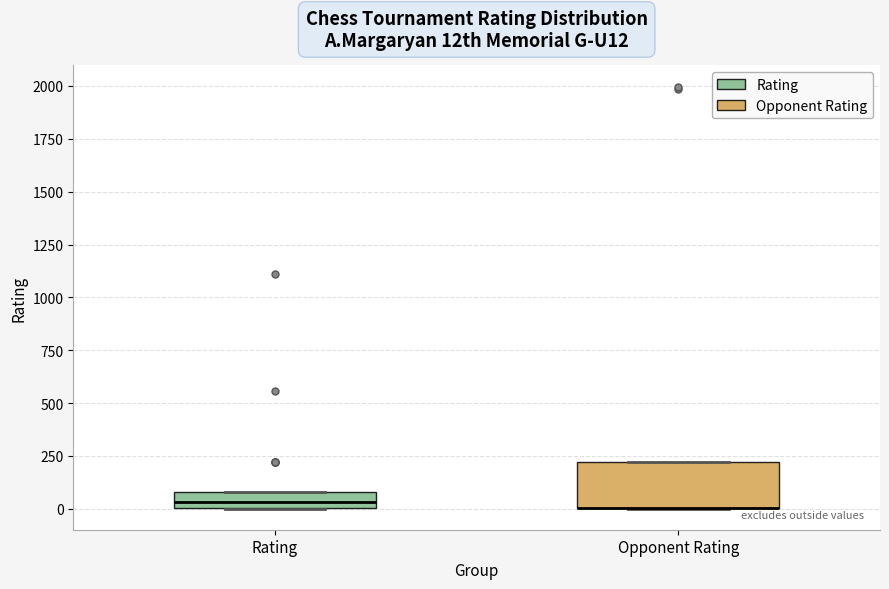

Which box is the tallest, from its lower edge to its upper edge?

Opponent Rating